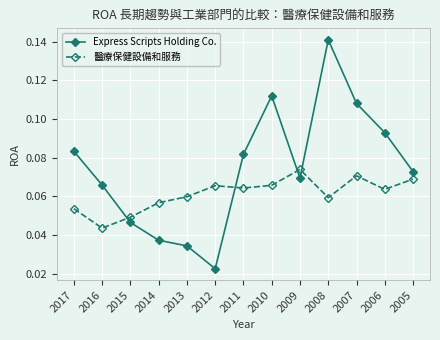

How many interior local valleys does the Express Scripts Holding Co. series have?

2